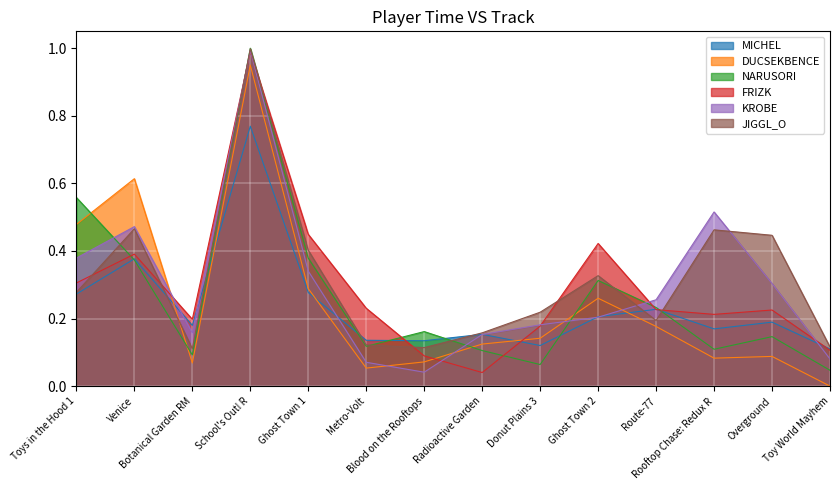

Where is NARUSORI nearest to the value 0?

Toy World Mayhem